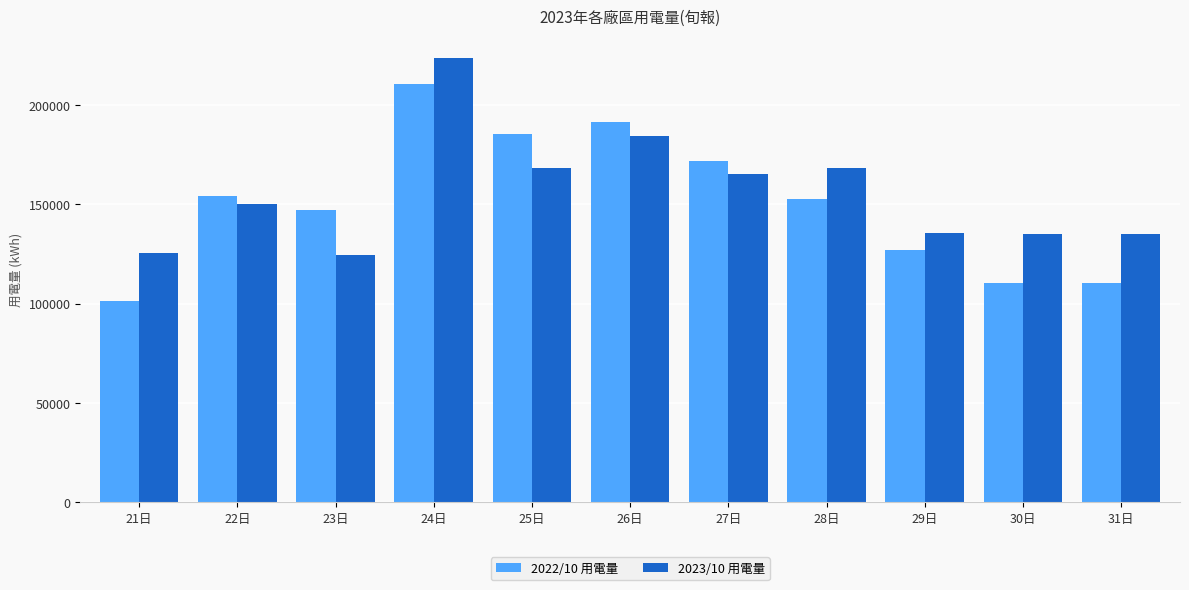

At 30日, list the series in order from smallest to largest.

2022/10 用電量, 2023/10 用電量